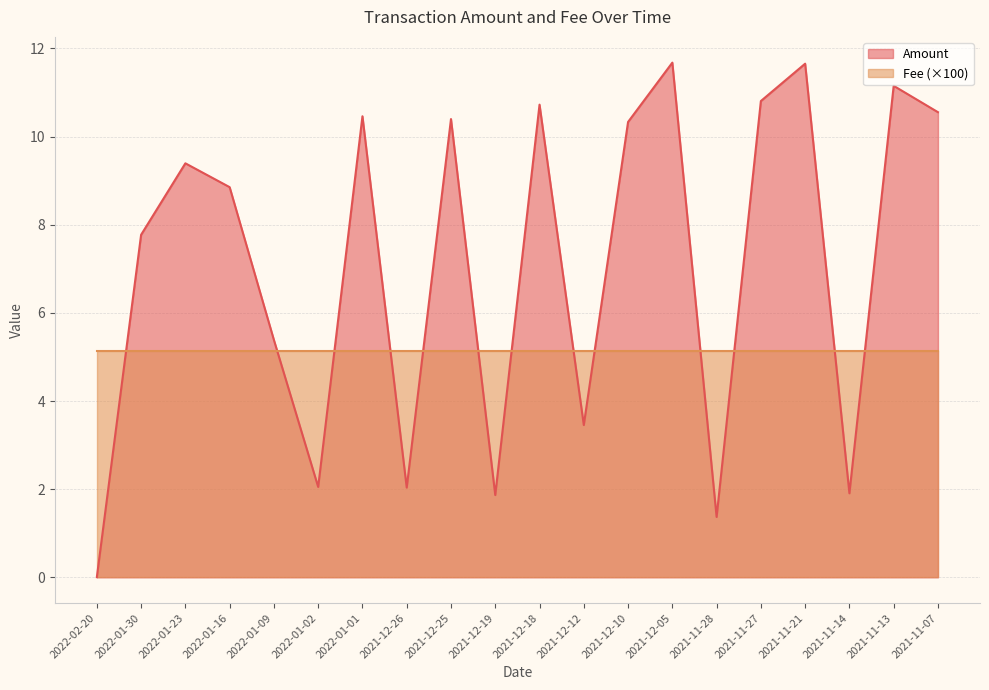

What is the difference between the maximum and minimum values?

11.7